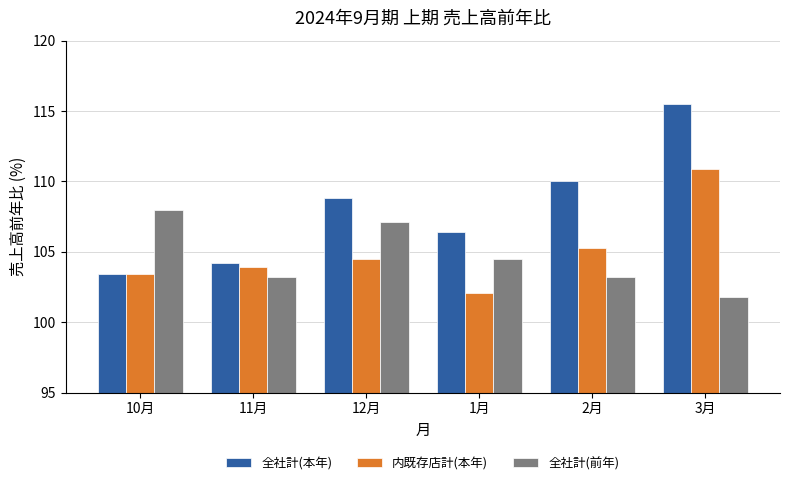

What is the sum of the 全社計(本年) values at 1月 and 10月?

209.8